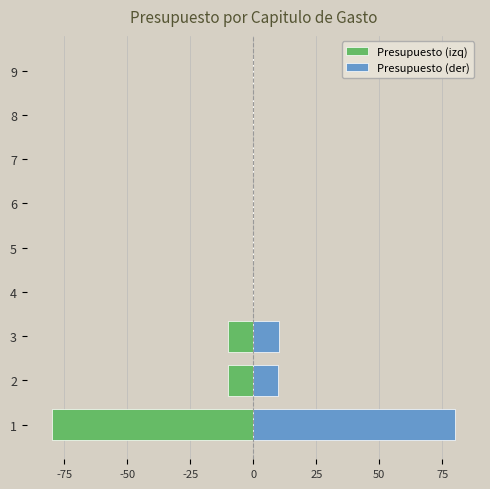

How many values in the Presupuesto (izq) series are below 0?

3